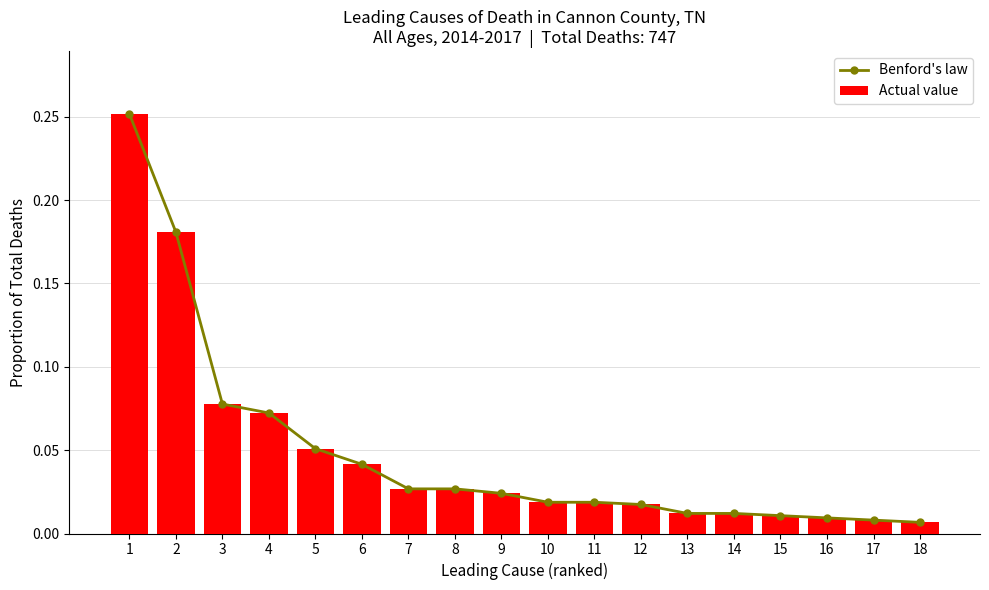

Which category has the lowest value across all series?

18